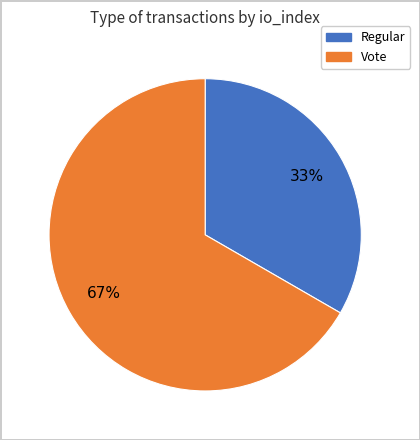

How many slices are in this pie chart?

2